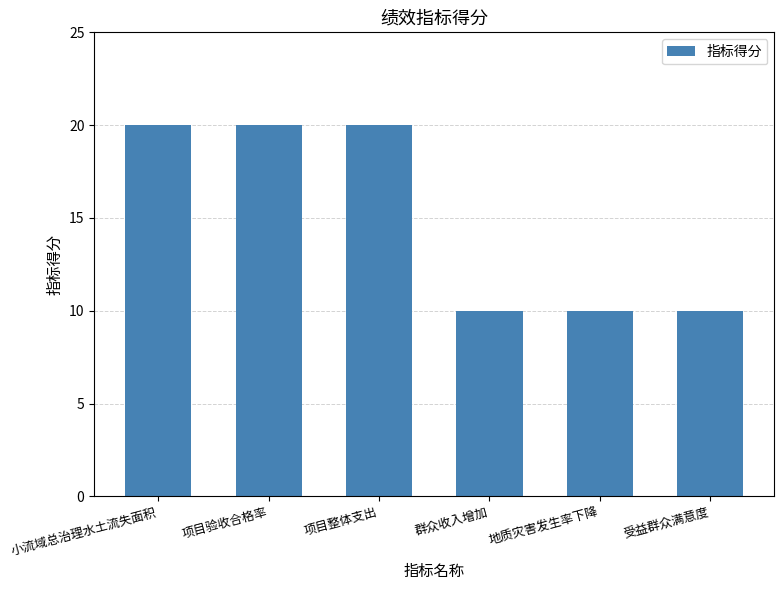

What is the maximum value shown in the chart?

20